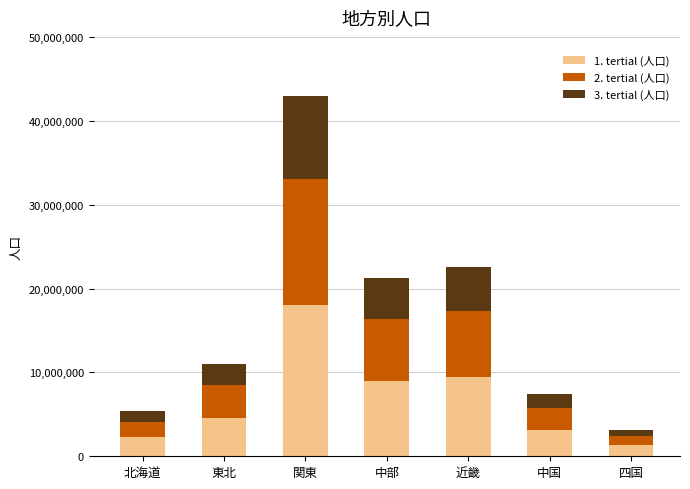

What is the lowest value of the 1. tertial (人口) series?

1309836